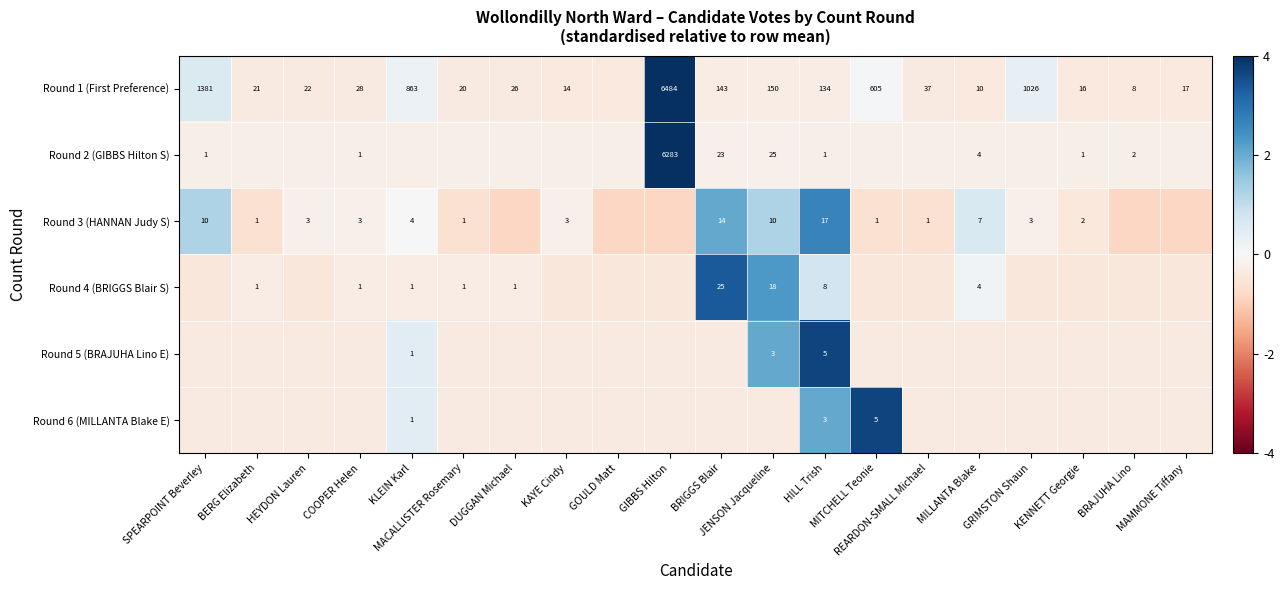

Where is Round 5 (BRAJUHA Lino E) nearest to the value 1?

KLEIN Karl